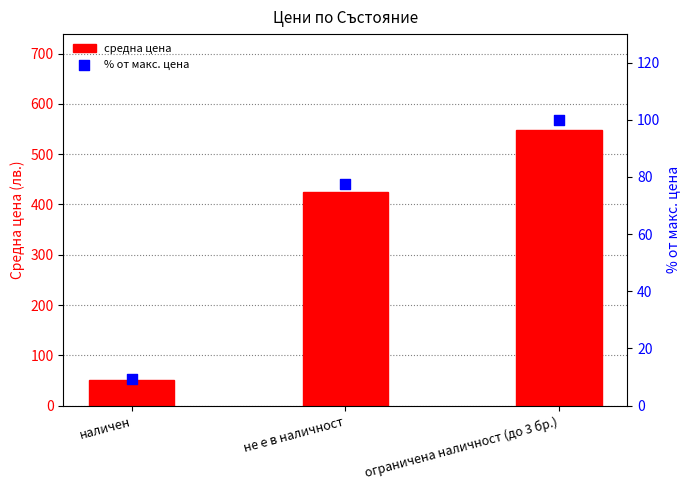

At how many categories does at least one series exceed 443?

1